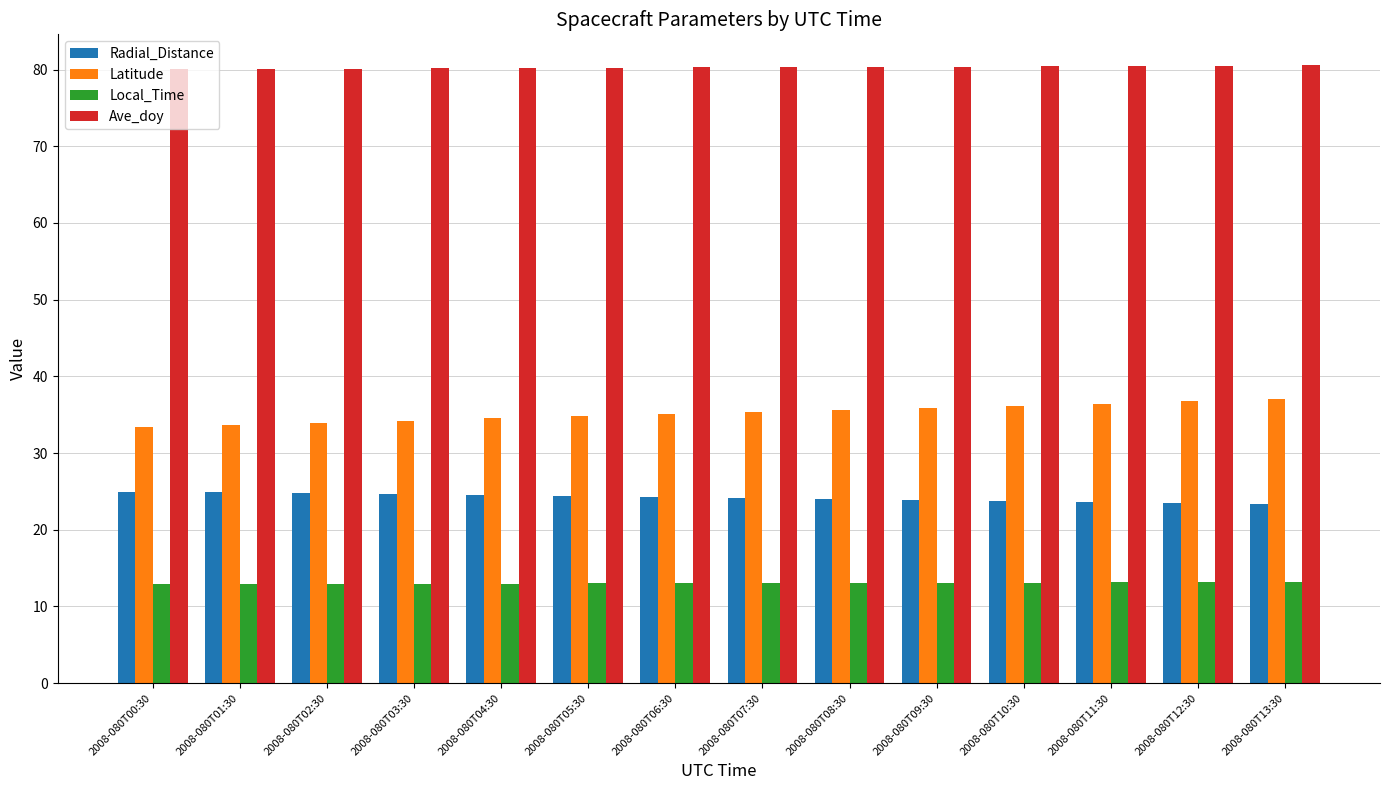

Where does the Radial_Distance series first go above 24?

2008-080T00:30